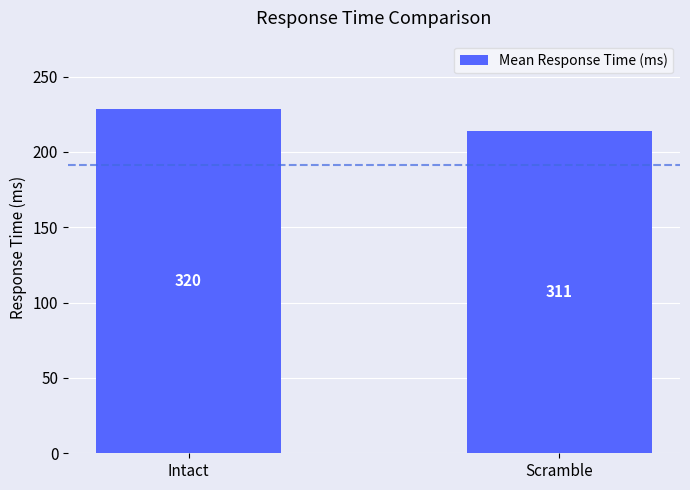

What is the sum of the values at Scramble and Intact?

442.2